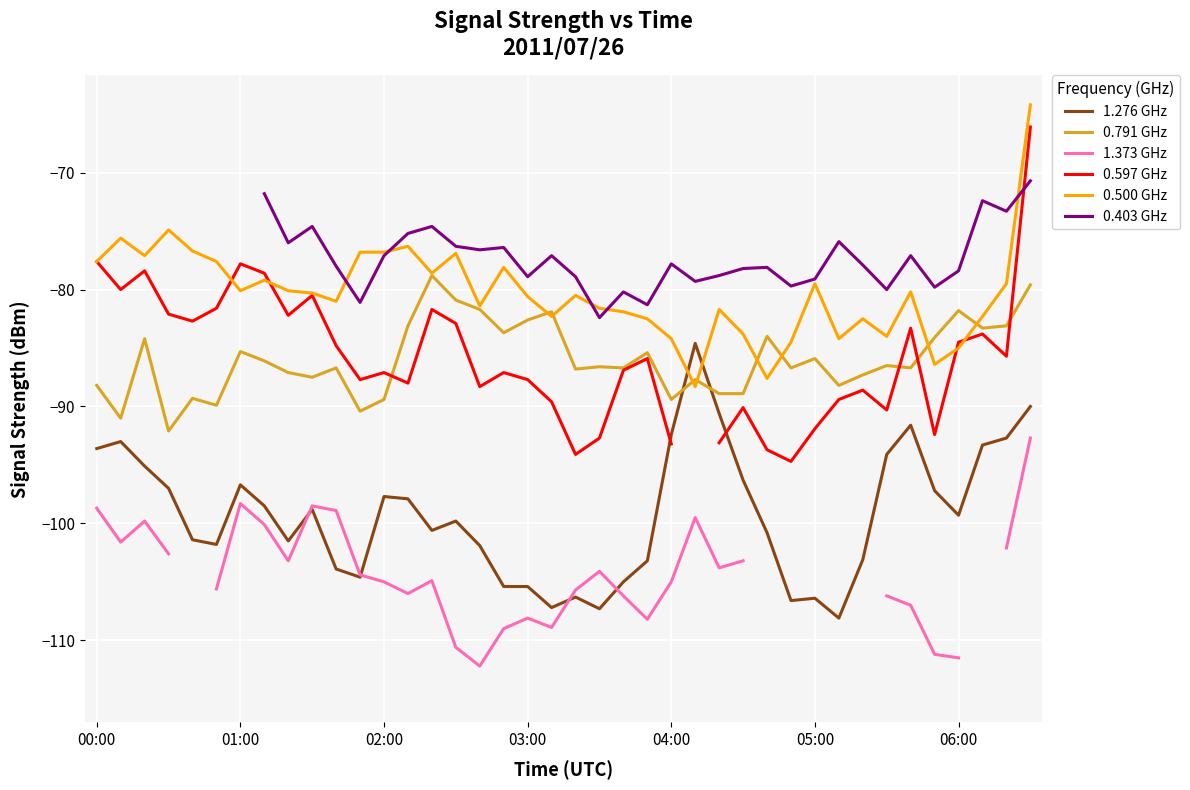

True or false: 1.276 GHz has more than 1 points higher than both neighbors.

True